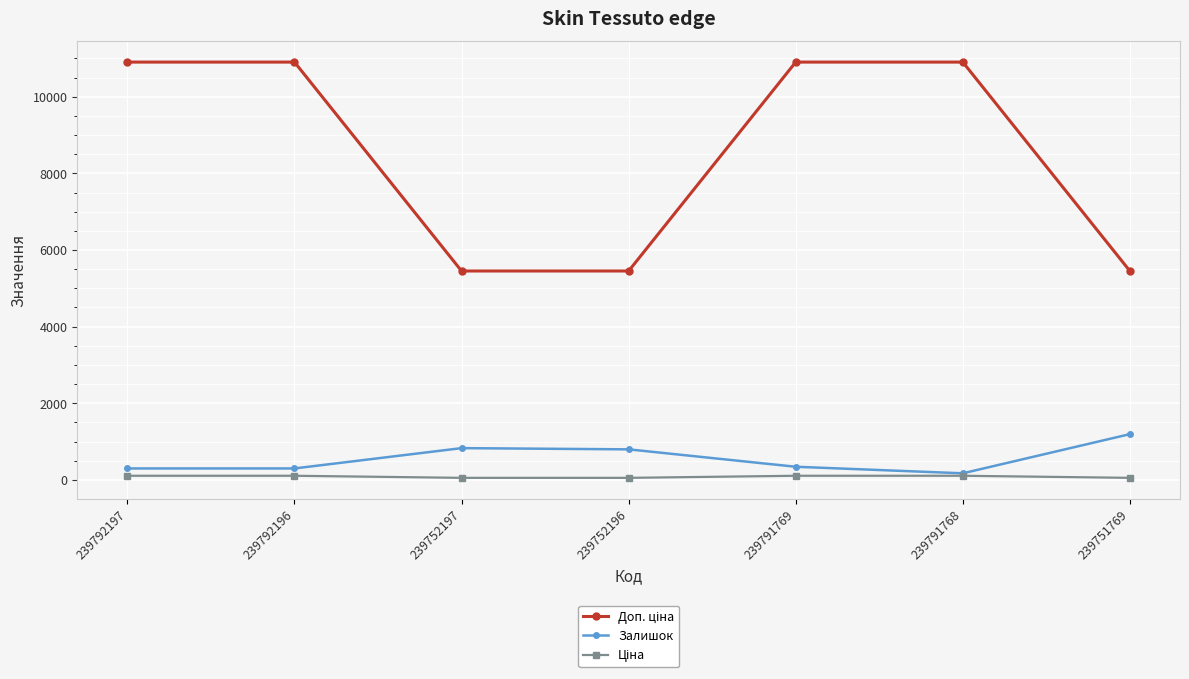

What is the greatest value displayed?

10903.0